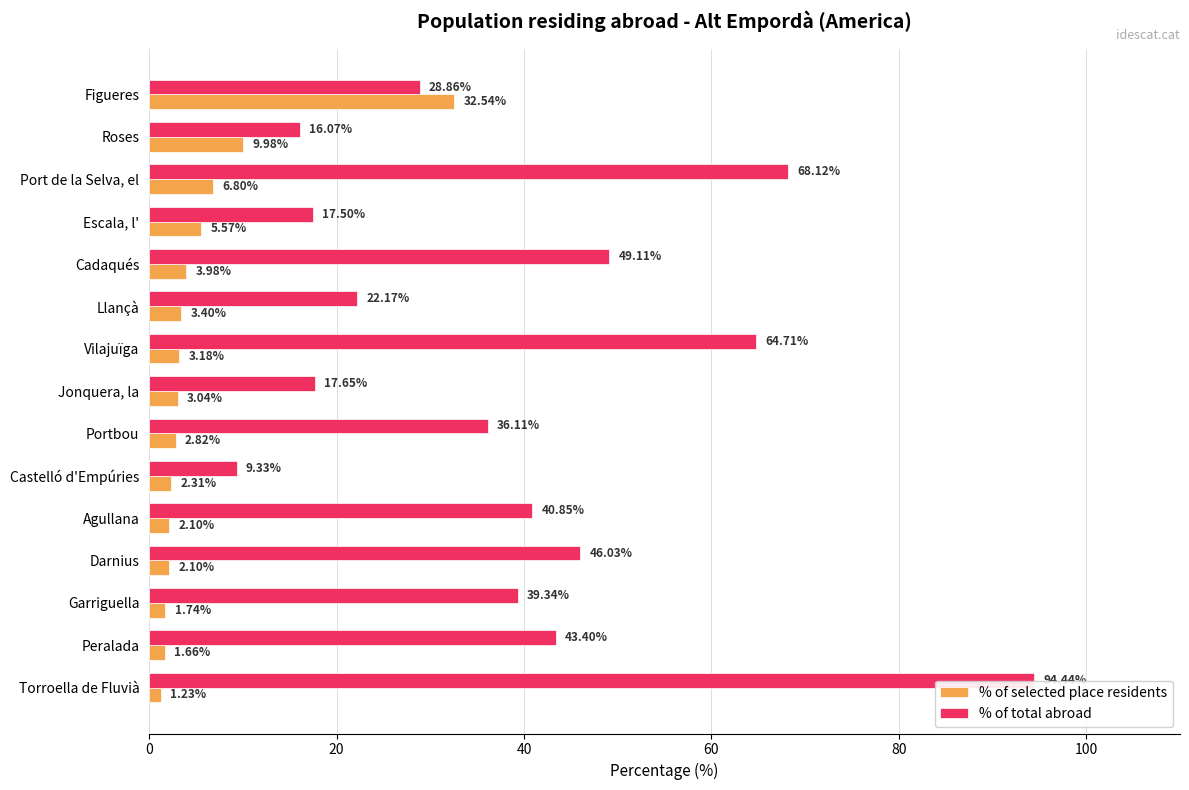

Rank the series by their maximum value, from lowest to highest.

% of selected place residents, % of total abroad